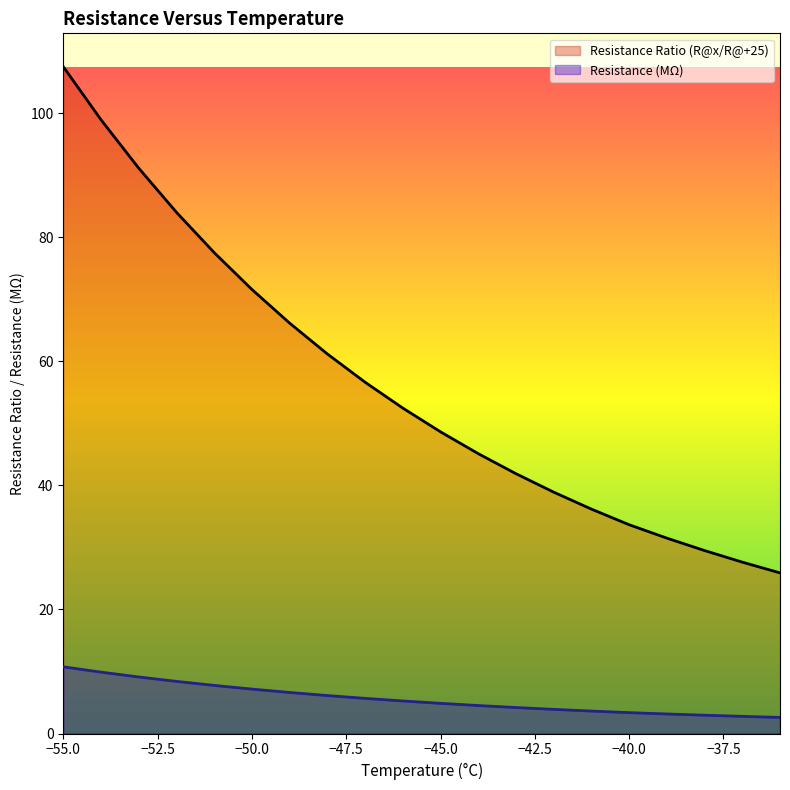

Which series has the largest range (max minus min)?

Resistance Ratio (R@x/R@+25)